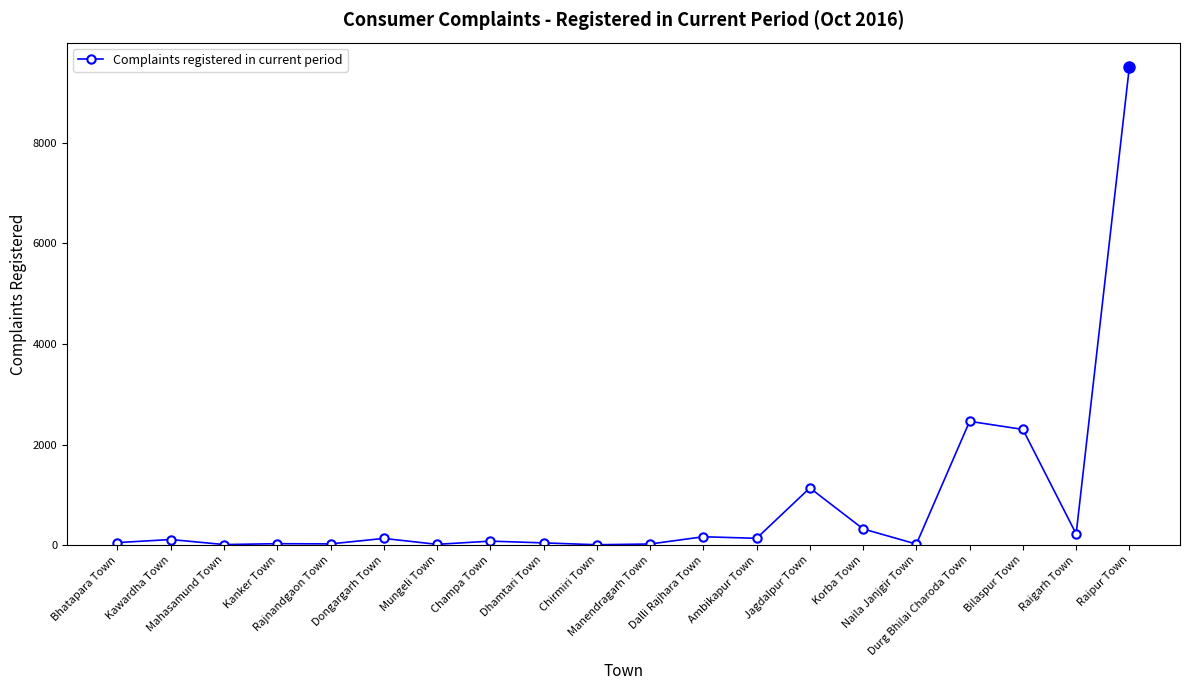

The chart shows a value of 2462 at Durg Bhilai Charoda Town. True or false?

True